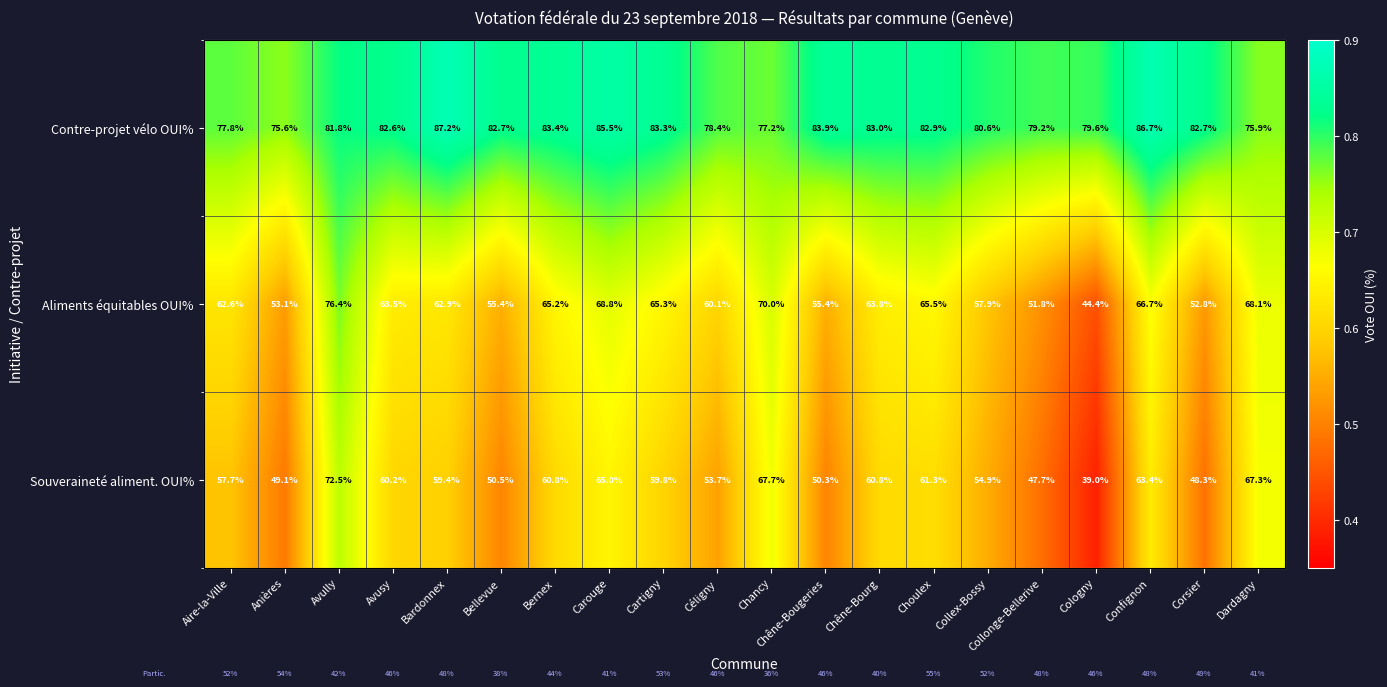

The Souveraineté aliment. OUI% series shows 0.5 at Collex-Bossy. True or false?

True